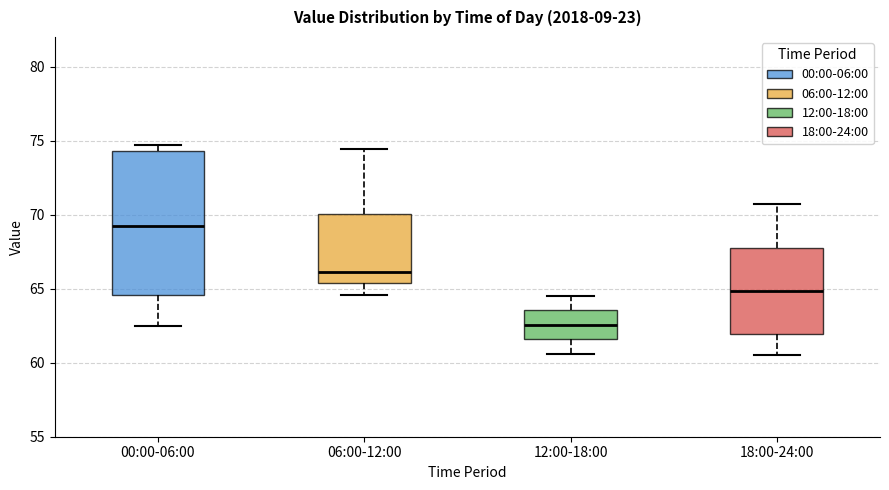

Which box's median line is the lowest?

12:00-18:00